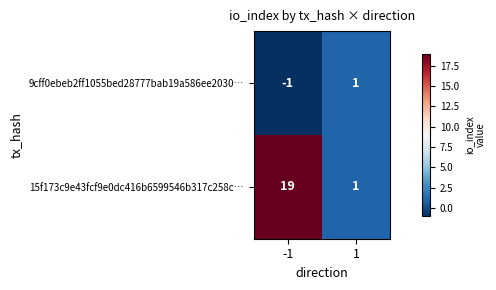

How many data points in 9cff0ebeb2ff1055bed28777bab19a586ee2030… are less than 1?

1